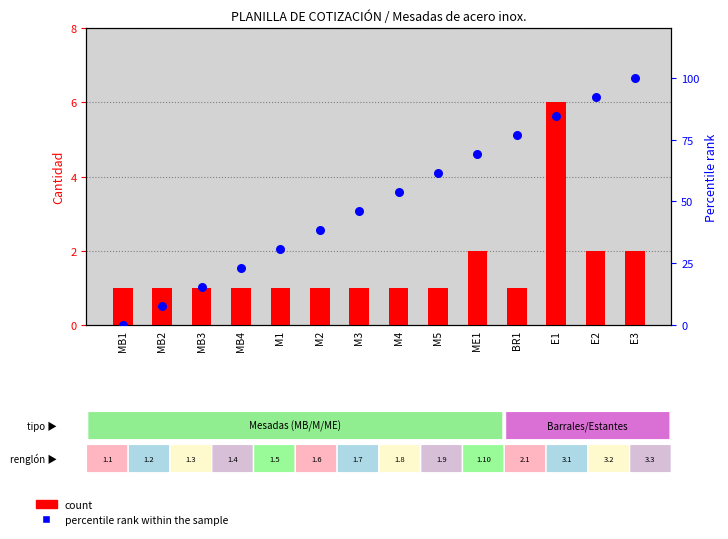

Which series contains the lowest Y value?

percentile rank within the sample